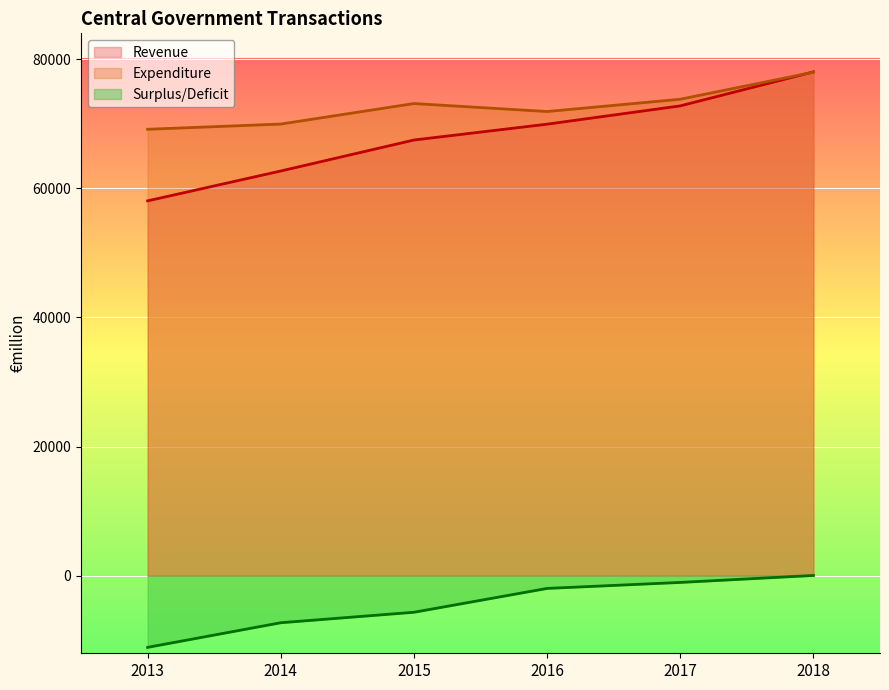

What is the greatest value displayed?

78033